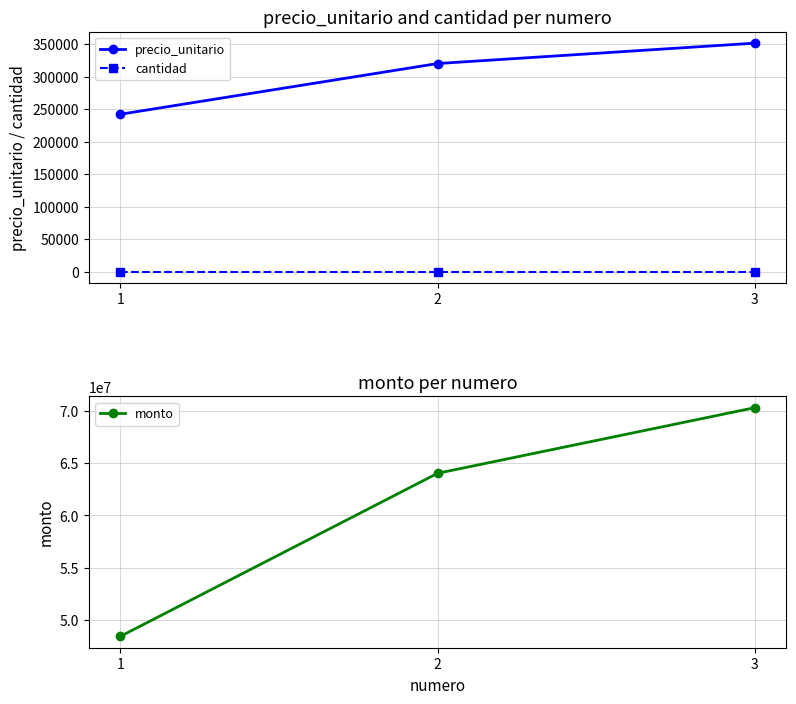

Reading left to right, list all the values displayed in this chart.

precio_unitario: 1=242250	2=320150	3=351500
cantidad: 1=200	2=200	3=200
monto: 1=48450000	2=64030000	3=70300000